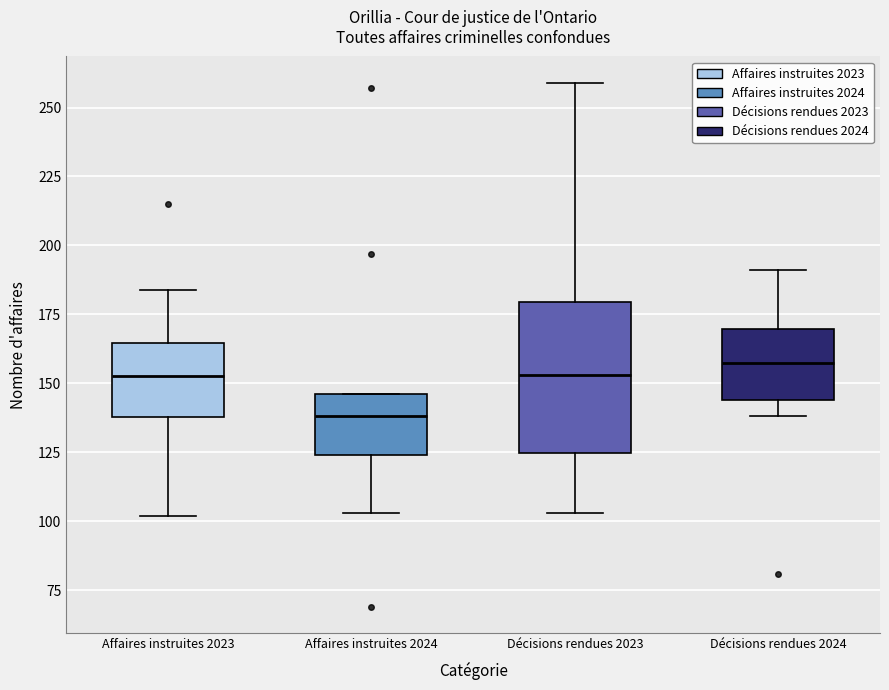

Reading left to right, read every box against the y-axis: the position of its median line, the range the box covers, and the ends of its whiskers. The values are not printed on the chart, so give them approximately, as read against the axis.

Affaires instruites 2023: median 155, box 140 to 165, whiskers 100 to 185
Affaires instruites 2024: median 140, box 125 to 145, whiskers 105 to 145
Décisions rendues 2023: median 155, box 125 to 180, whiskers 105 to 260
Décisions rendues 2024: median 160, box 145 to 170, whiskers 140 to 190